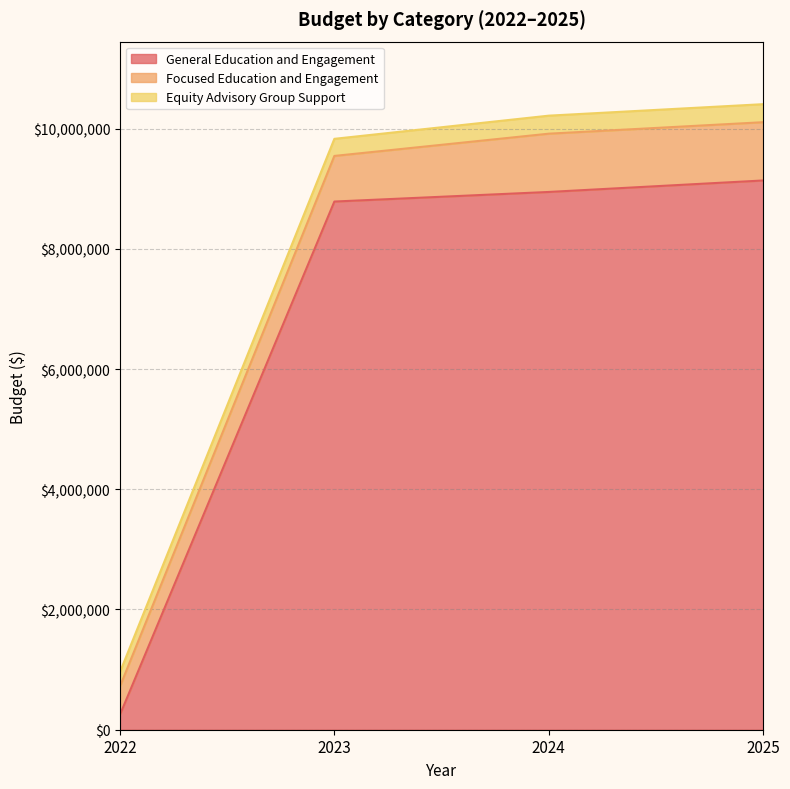

What is the value of the General Education and Engagement point at the 4th from the left?

9136902.5